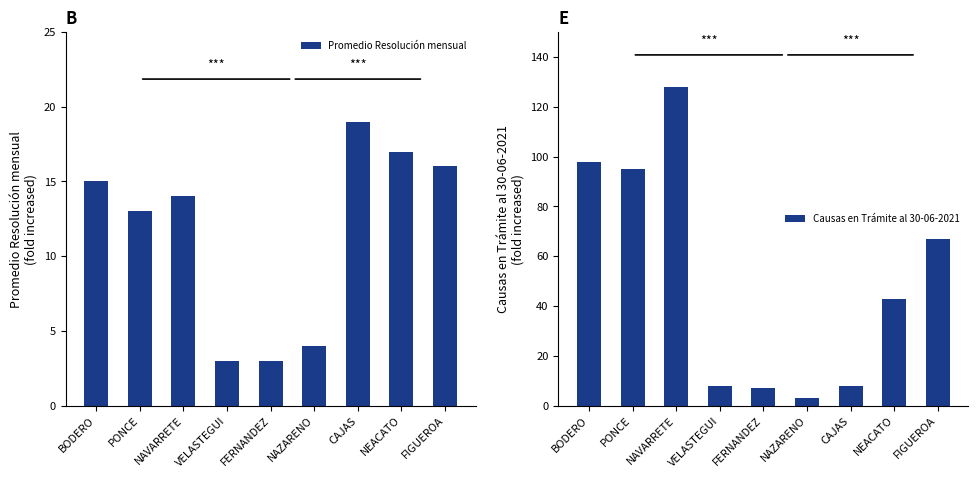

What is the label of the 6th bar from the left?

NAZARENO